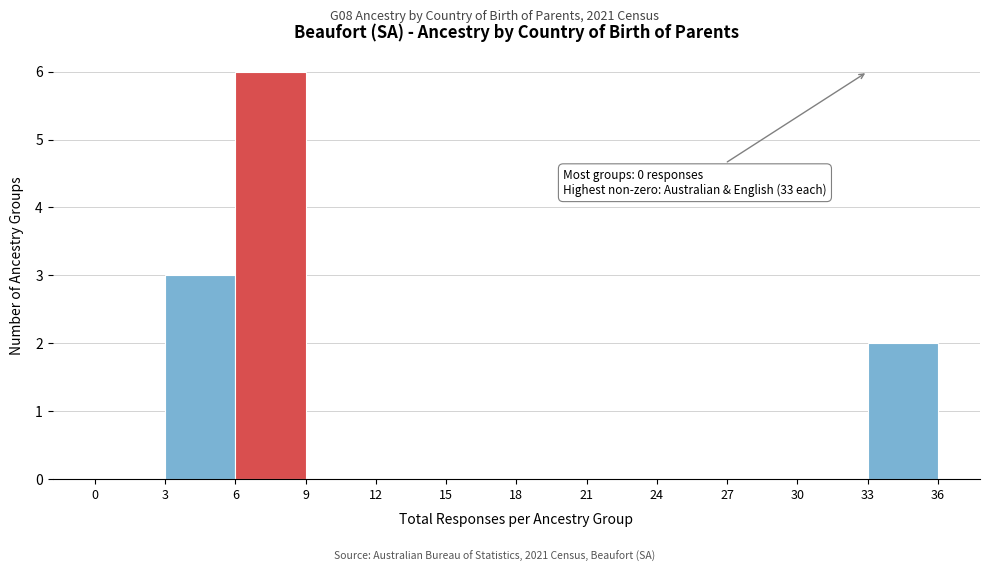

Which range on the x-axis has the tallest bar?

6 to 9